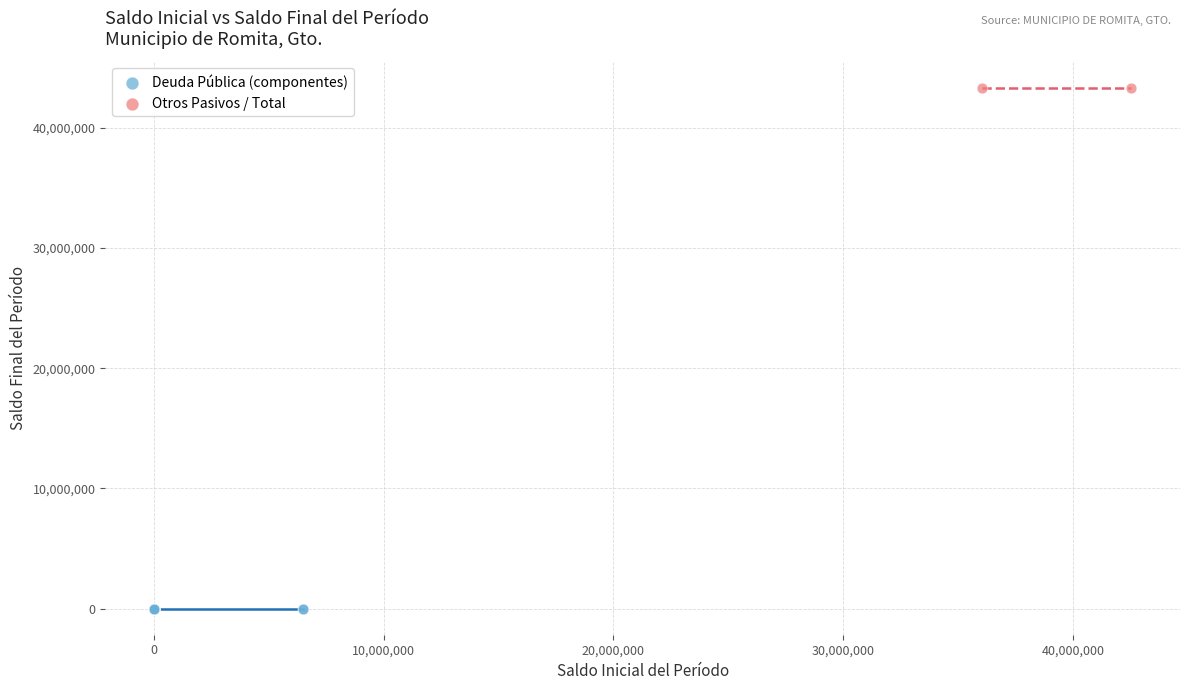

Which series has the largest Y range (max minus min)?

Deuda Pública (componentes)